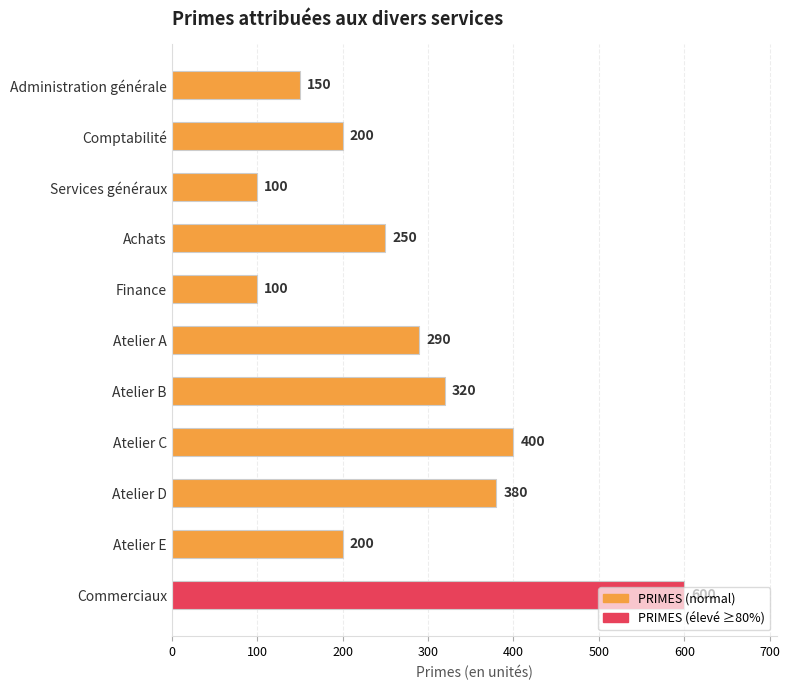

What is the greatest value displayed?

600